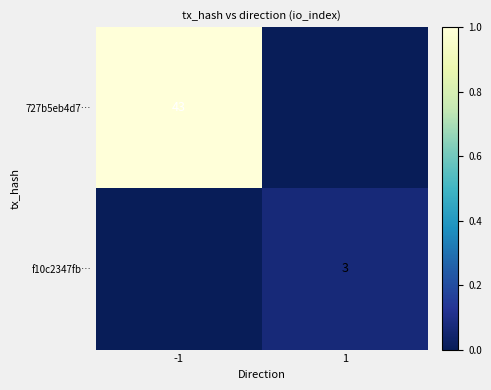

Is the value of 727b5eb4d7… at -1 greater than the value of f10c2347fb… at 1?

Yes